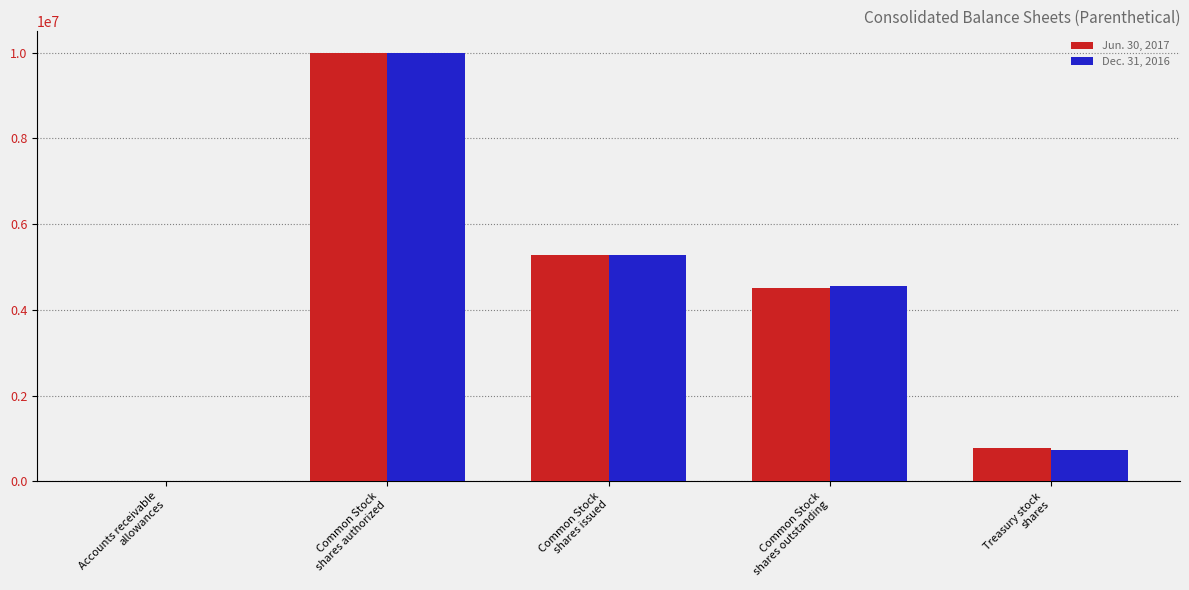

Count the number of categories in the chart.

5